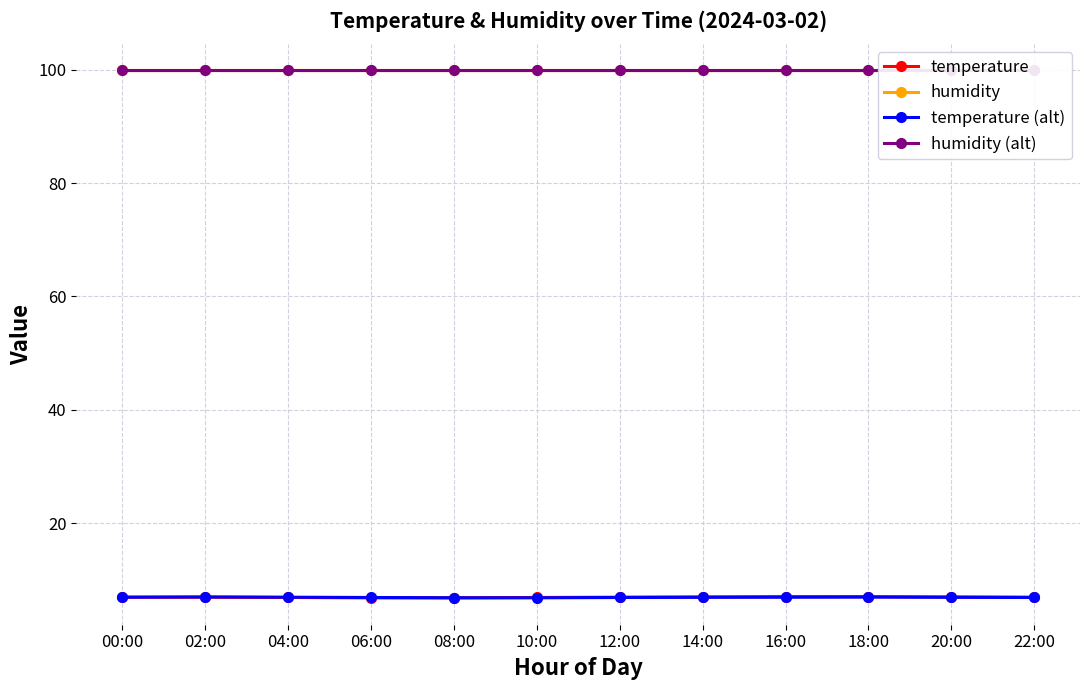

What is the maximum value shown in the chart?

99.9